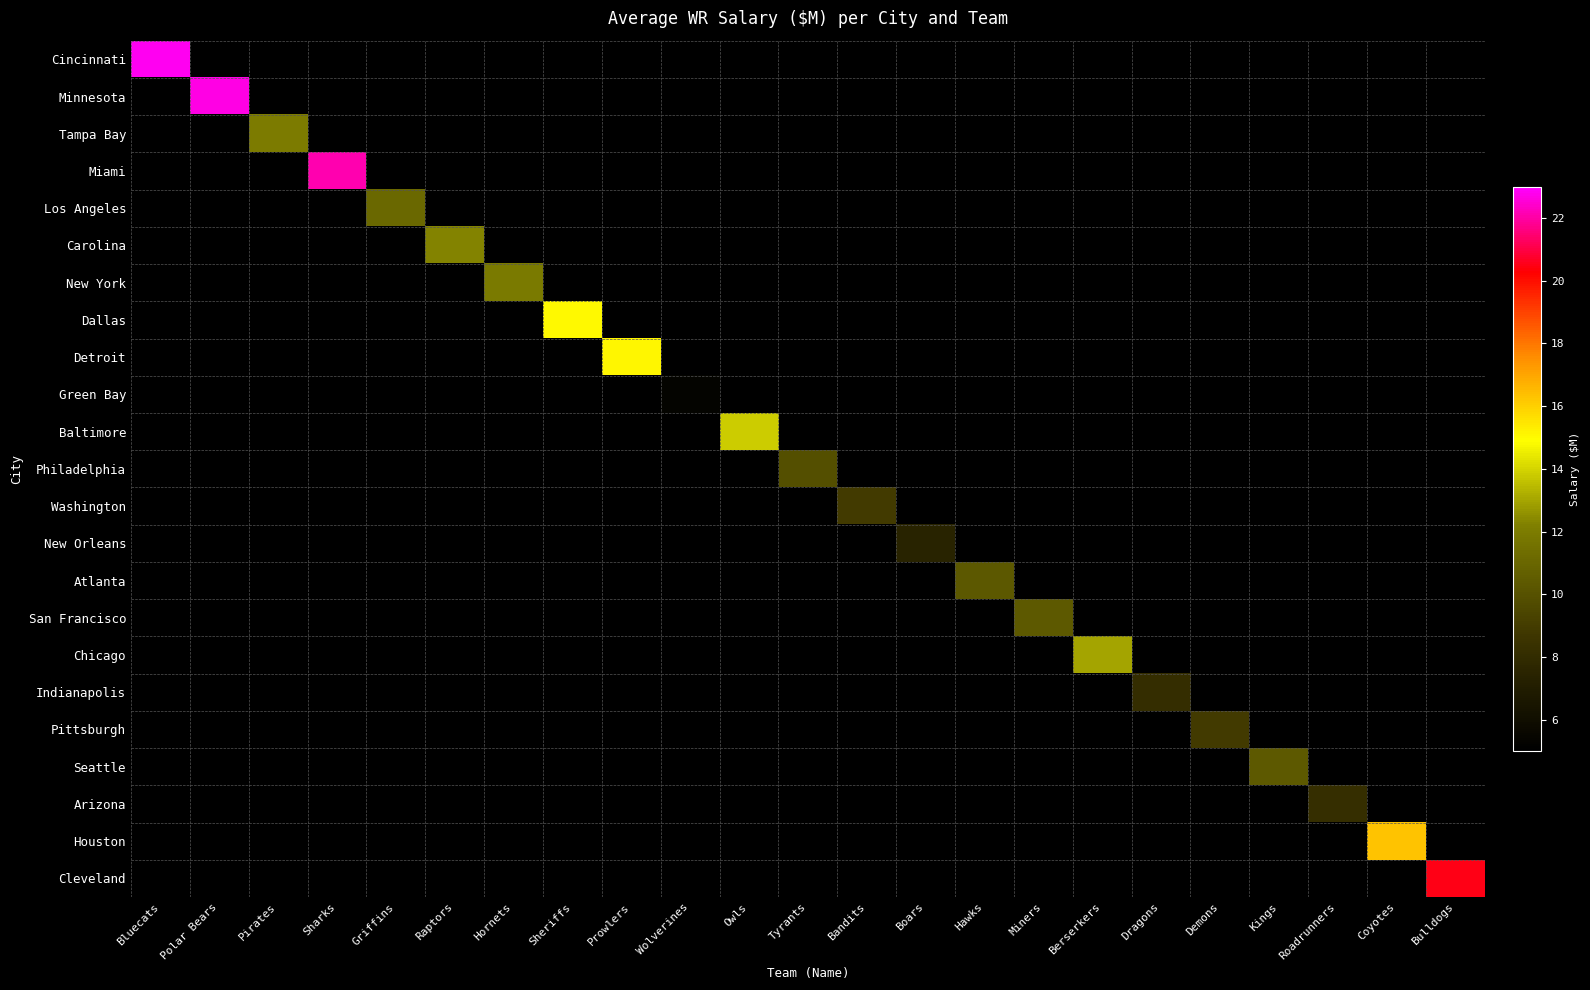

Which category has the highest value across all series?

Bluecats